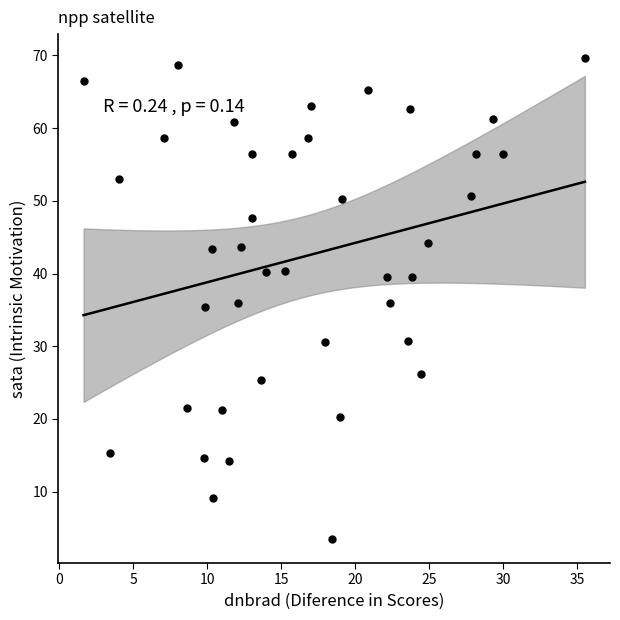

What is the range of Y values (max minus min)?

66.1